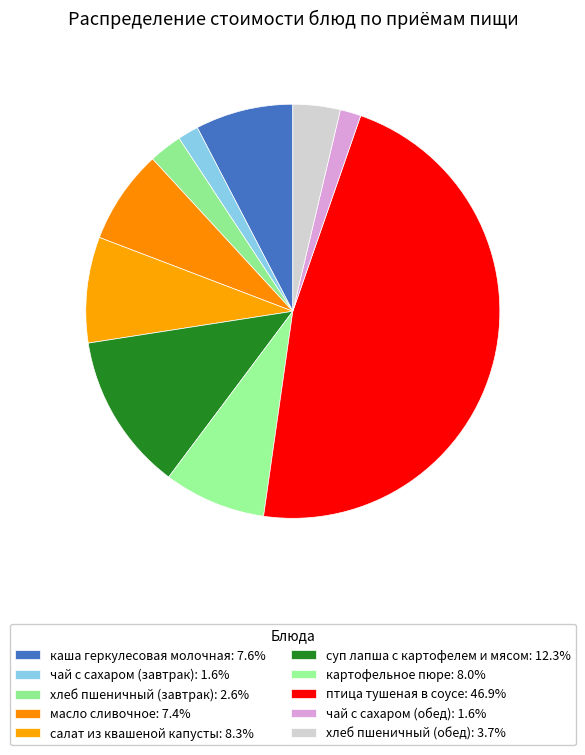

Is it true that хлеб пшеничный (обед) is 16% of the pie?

False